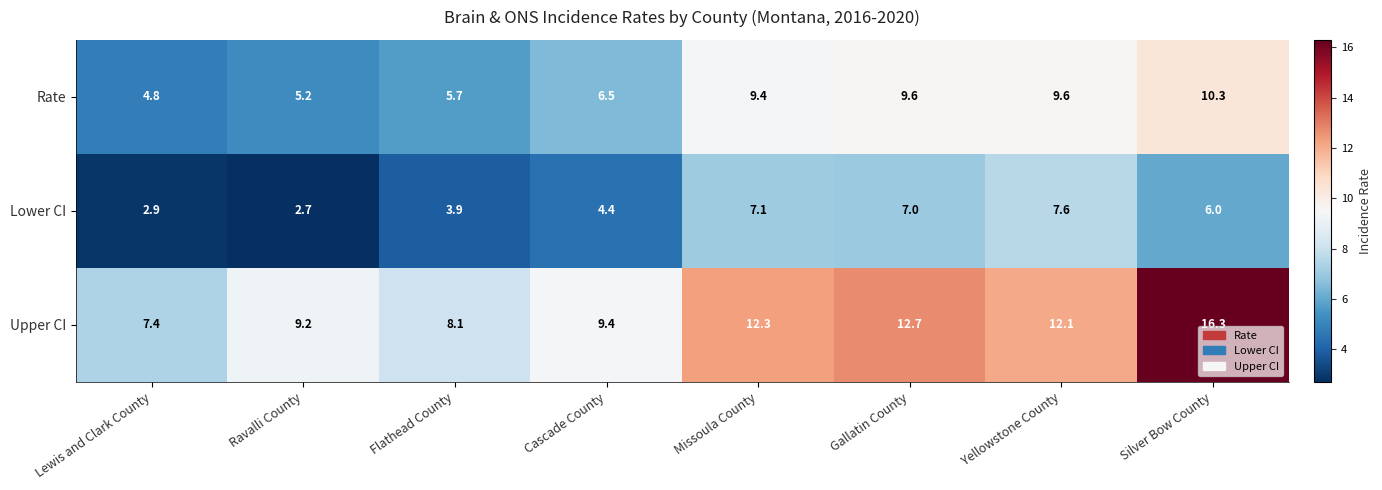

How many distinct data groups are displayed?

3